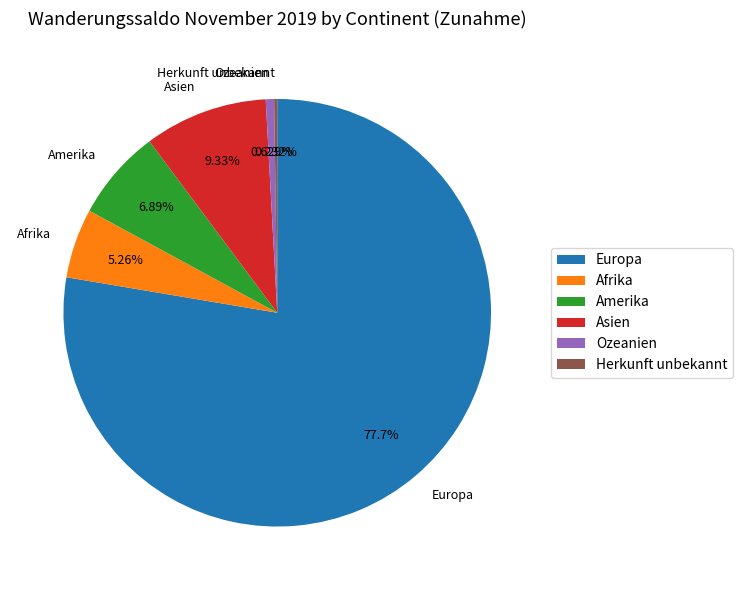

Which slice is the largest?

Europa